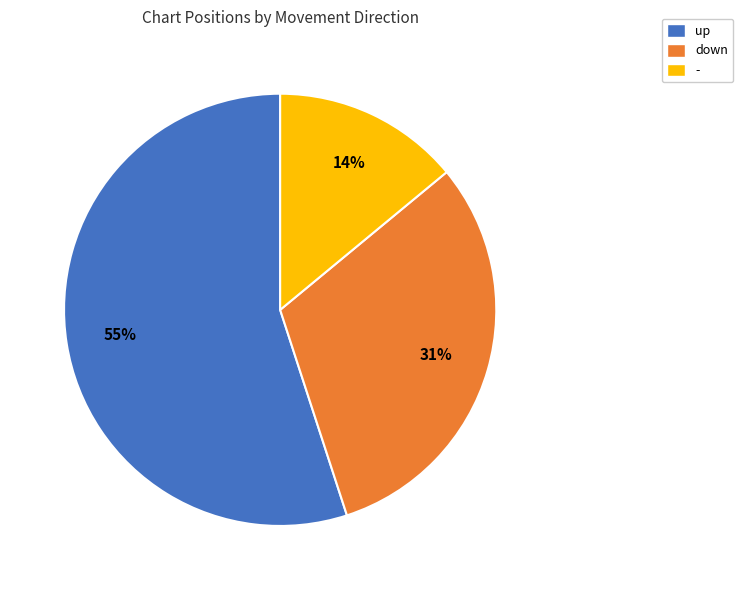

The - slice represents 14% of the pie. True or false?

True